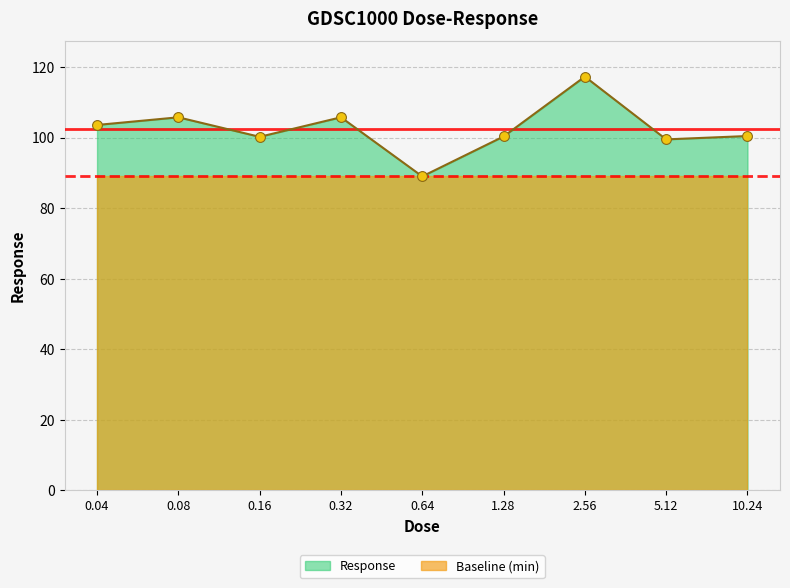

Which has a higher value, 0.64 or 10.24?

10.24